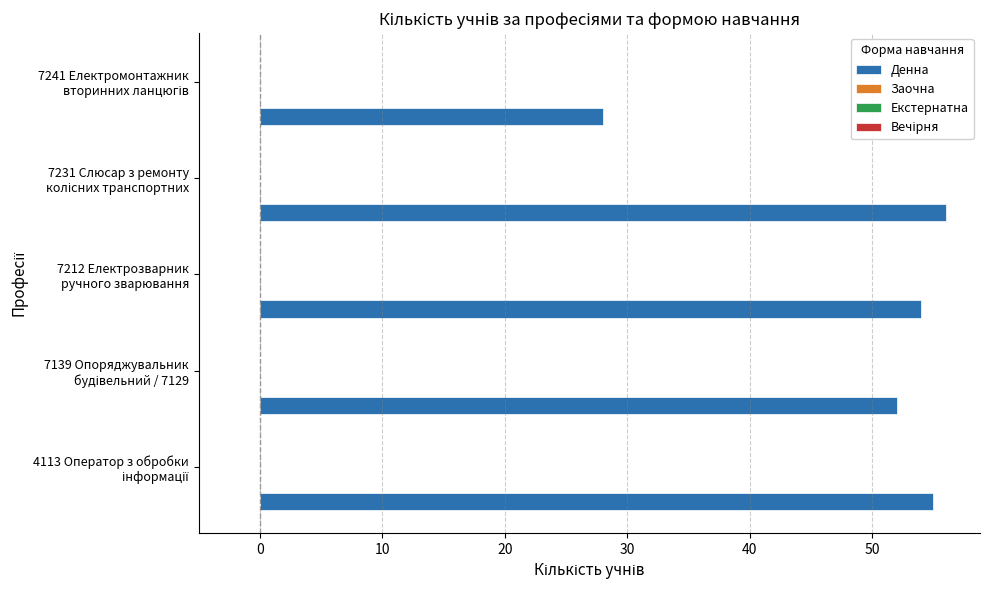

What is the smallest value displayed?

28